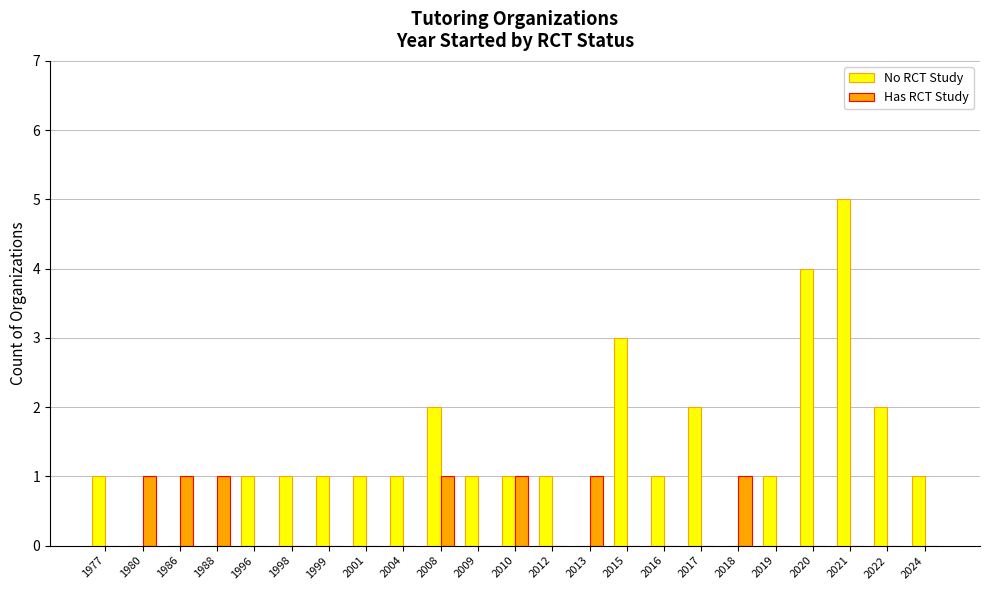

Does the chart contain stacked bars?

No